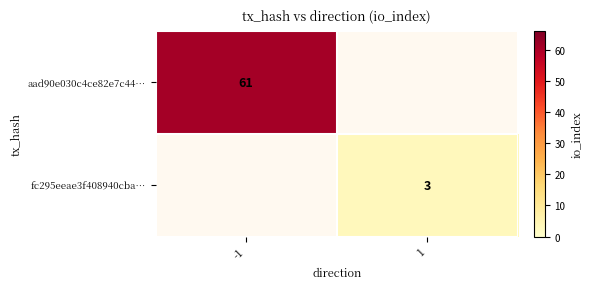

Is the value of aad90e030c4ce82e7c44… at -1 greater than the value of fc295eeae3f408940cba… at 1?

Yes